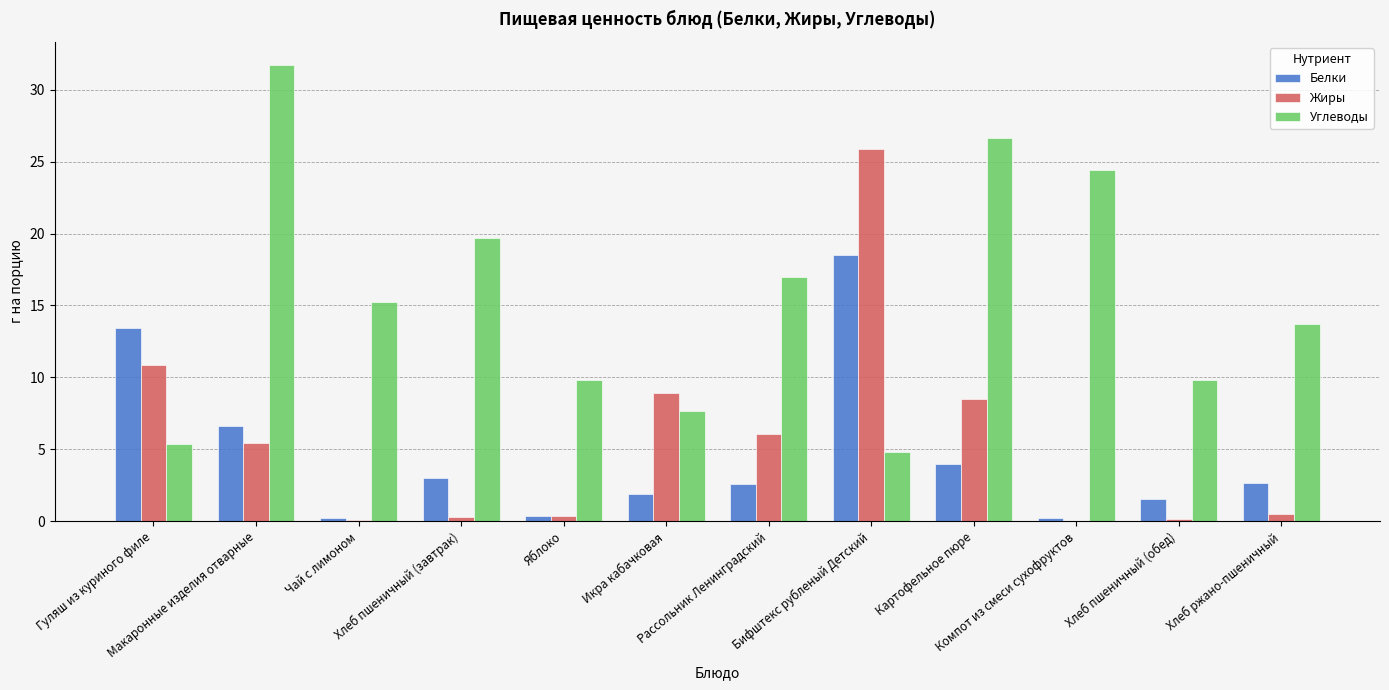

What is the sum of all Жиры values?

67.1